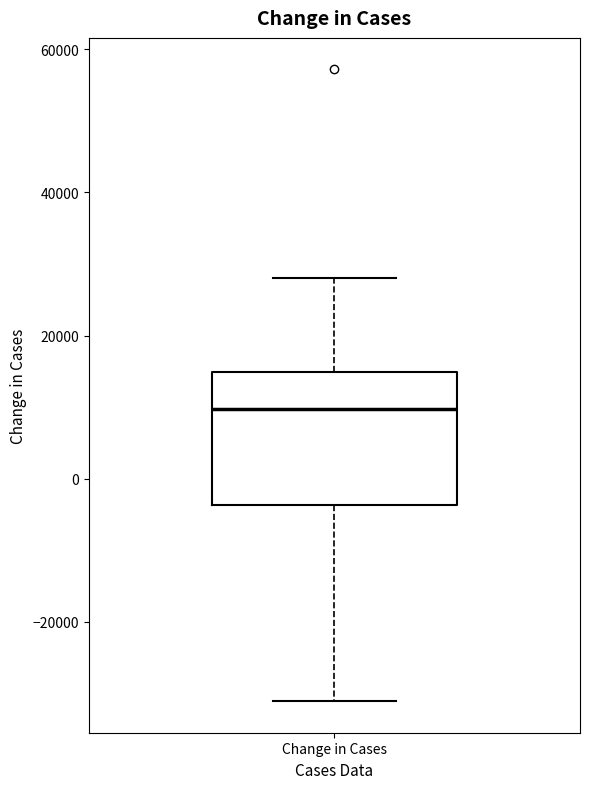

Transcribe this box plot: give where the median line is, the range the box spans, and where the two whiskers end, as read against the y-axis. The values are not printed on the chart, so give them approximately, as read against the axis.

median 10000, box -4000 to 14000, whiskers -32000 to 28000